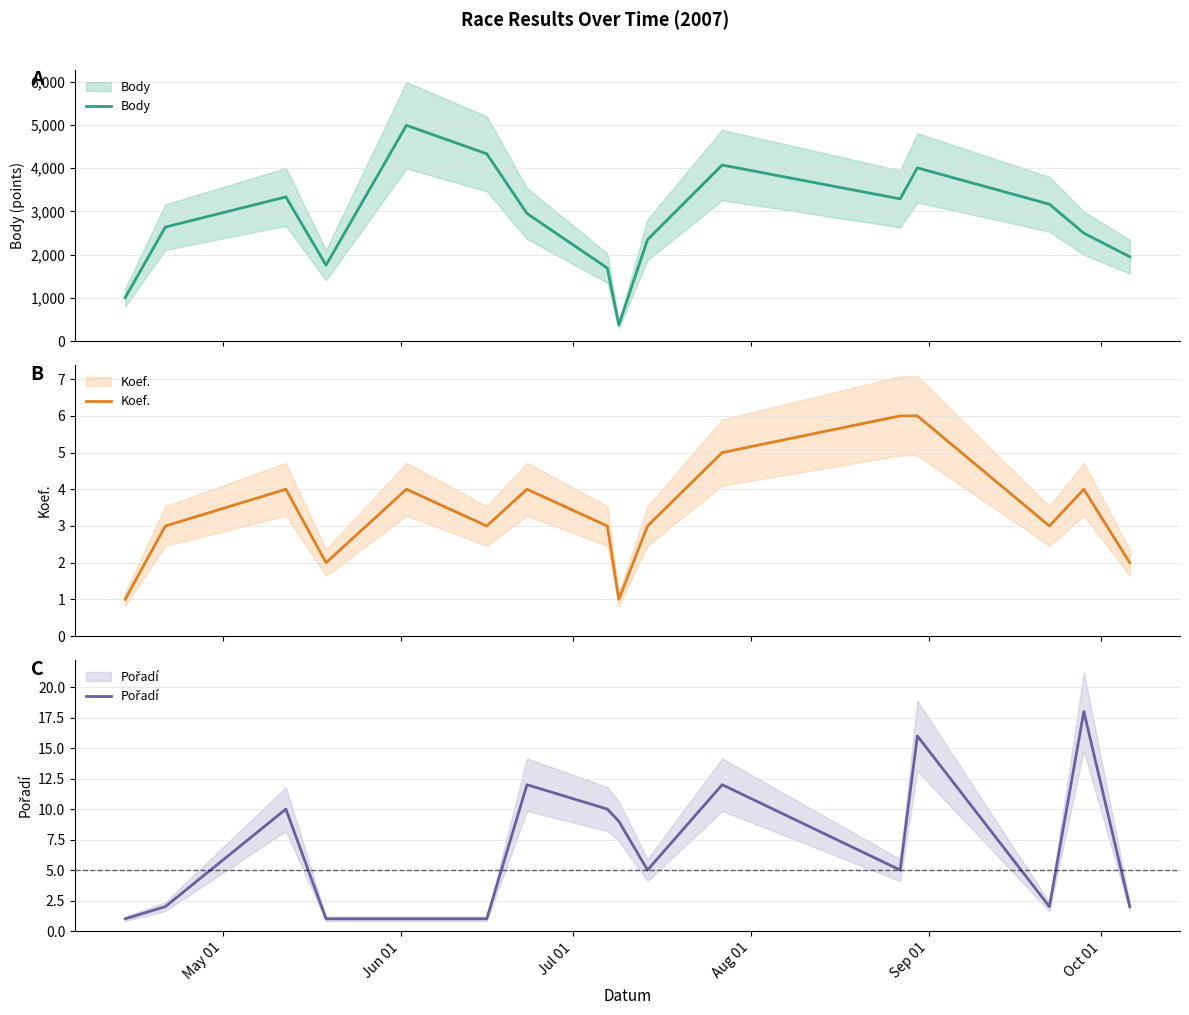

Is this an area chart (filled region under the line)?

No